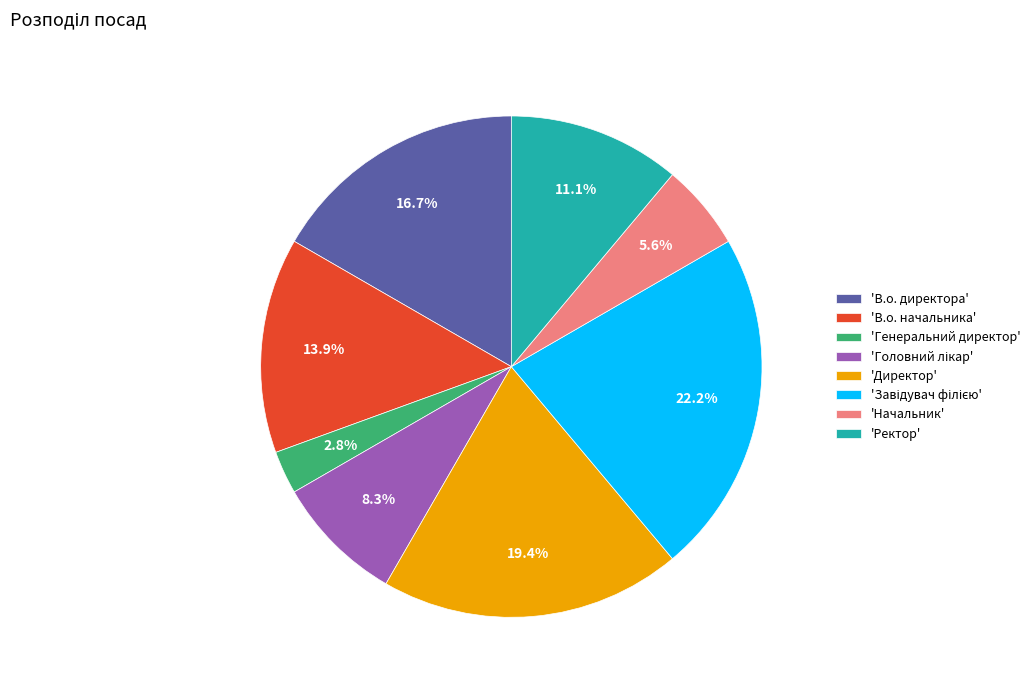

Is there any slice that represents more than half of the pie?

No